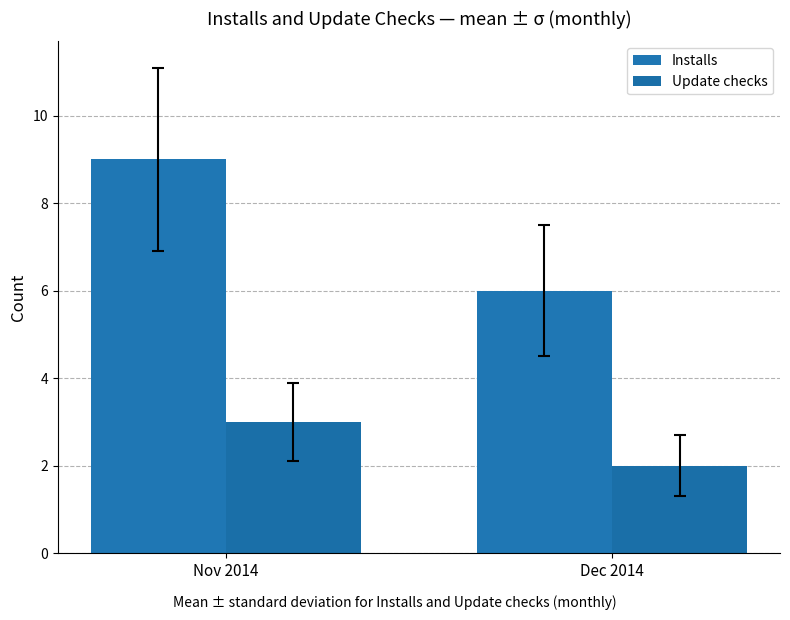

Between Nov 2014 and Dec 2014, which is larger?

Nov 2014